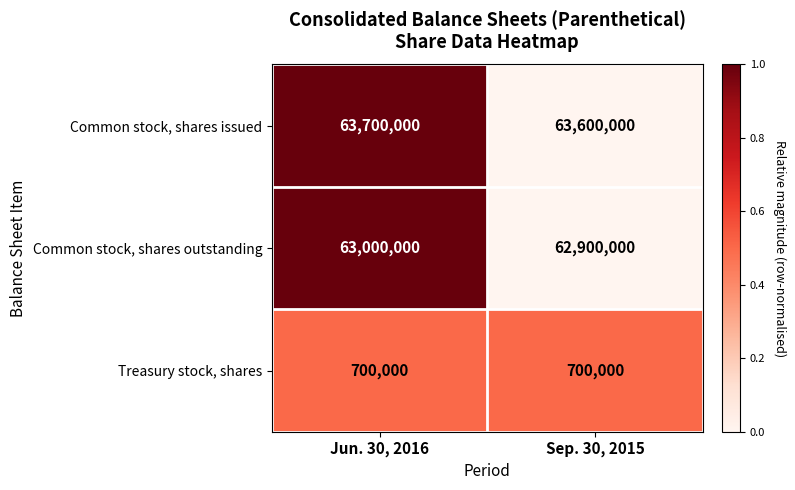

What is the approximate value of Common stock, shares outstanding at Sep. 30, 2015?

62900000